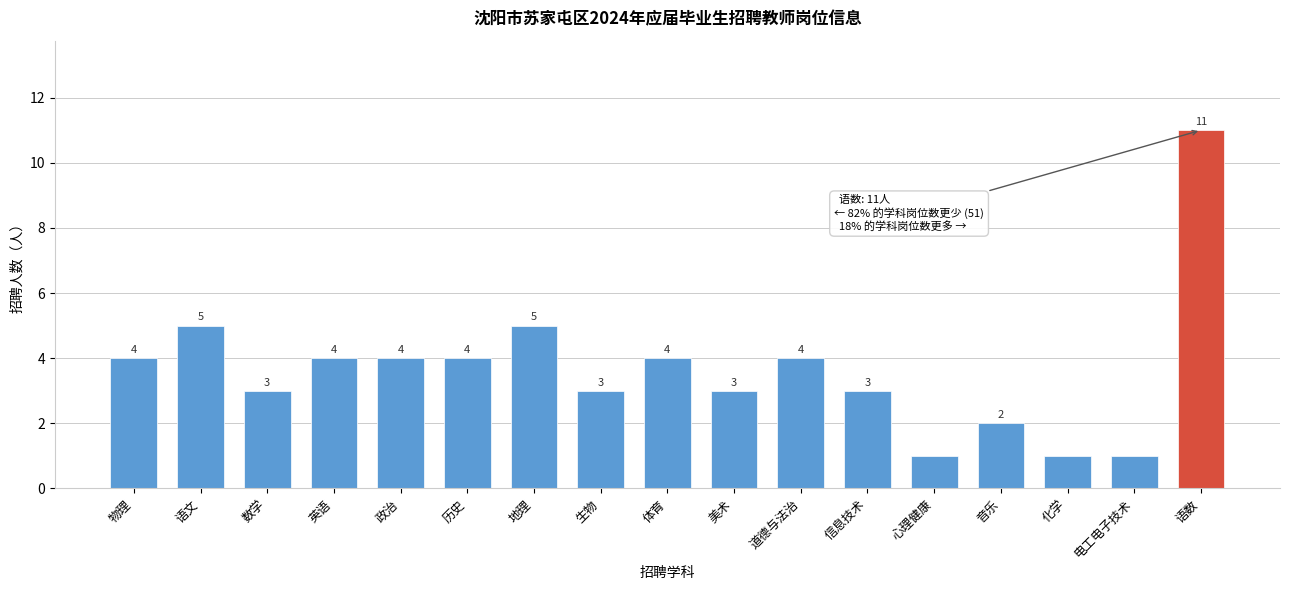

Reading left to right, list all the values displayed in this chart.

物理=4	语文=5	数学=3	英语=4	政治=4	历史=4	地理=5	生物=3	体育=4	美术=3	道德与法治=4	信息技术=3	心理健康=1	音乐=2	化学=1	电工电子技术=1	语数=11